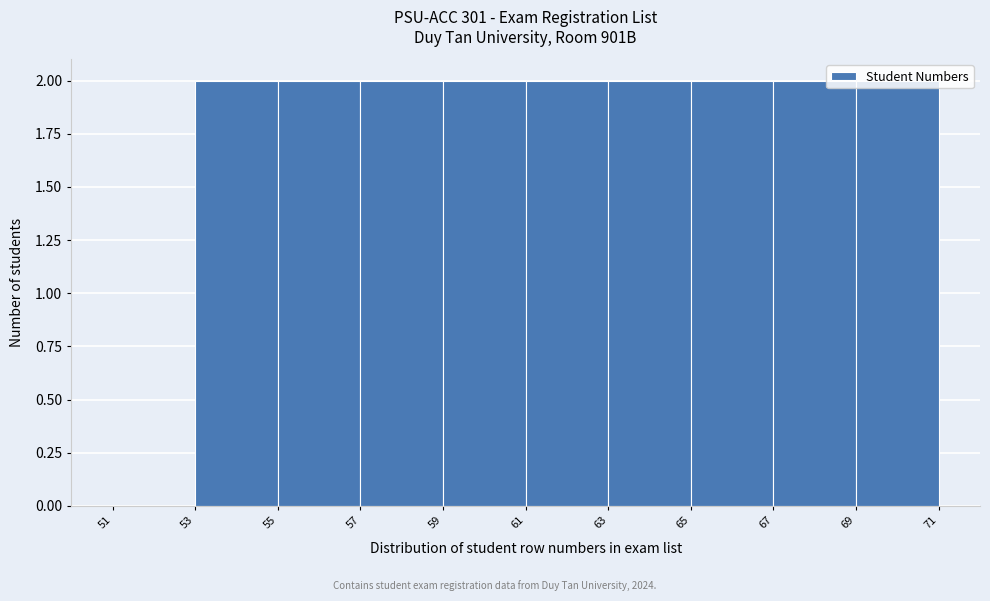

How tall is the bar that spans 65 to 67 on the x-axis? The values are not printed on the chart, so give them approximately, as read against the axis.

2